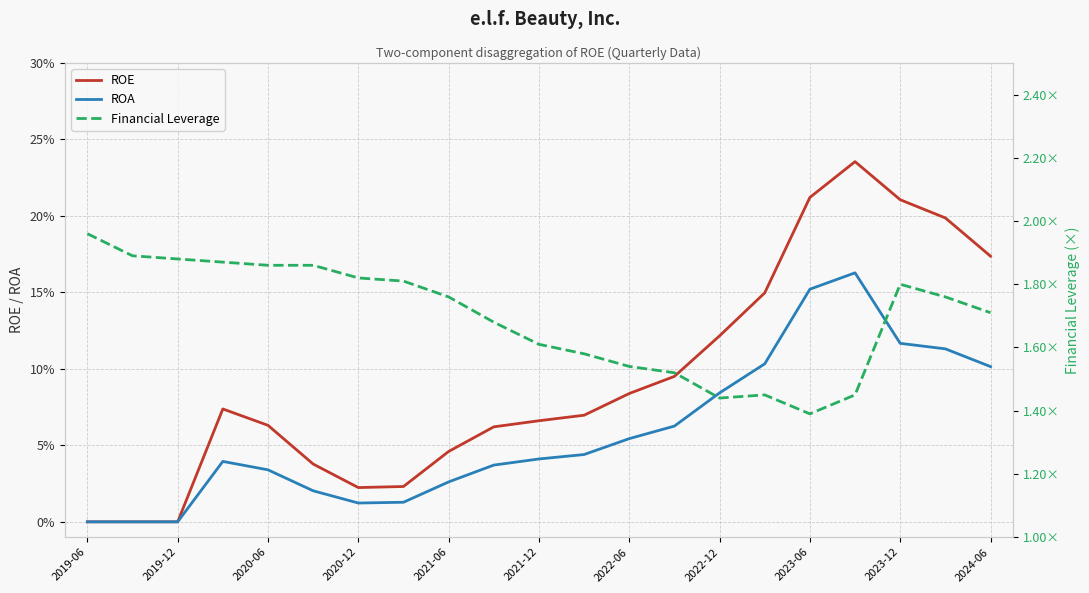

True or false: ROE has more than 0 points higher than both neighbors.

True